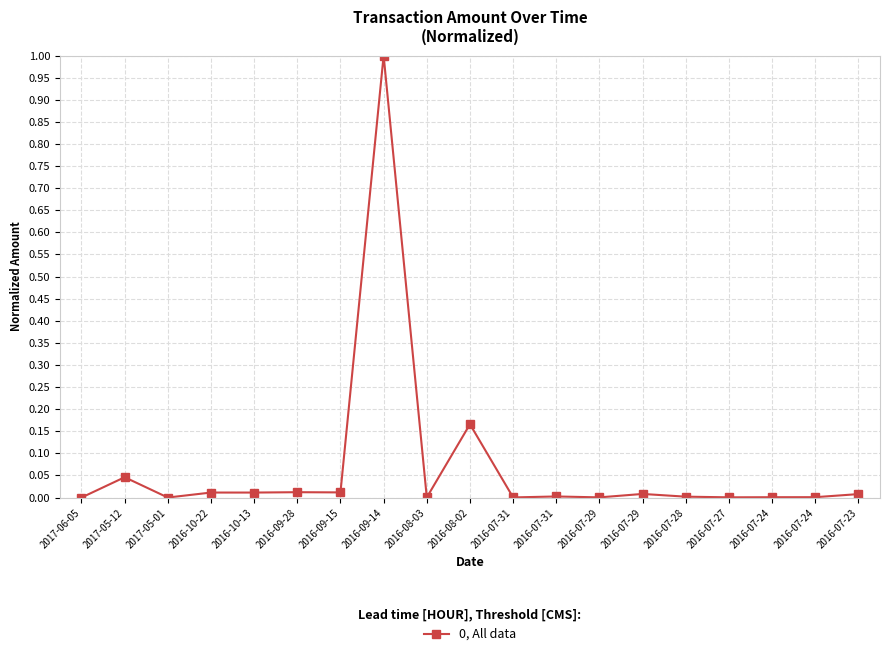

Rank the categories by value from highest to lowest.

2016-09-14, 2016-08-02, 2017-05-12, 2016-09-28, 2016-09-15, 2016-10-22, 2016-10-13, 2016-07-29, 2016-07-23, 2016-07-31, 2016-07-28, 2016-07-24, 2016-07-24, 2016-07-27, 2016-07-29, 2016-08-03, 2016-07-31, 2017-06-05, 2017-05-01